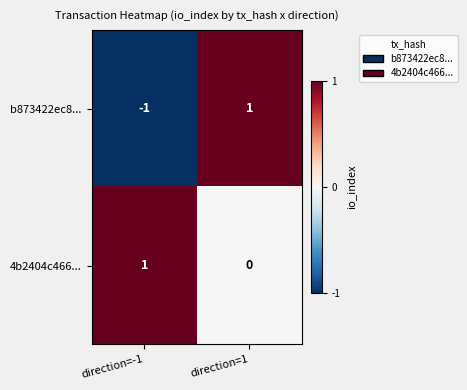

List the series in order of their overall mean, lowest first.

b873422ec8..., 4b2404c466...